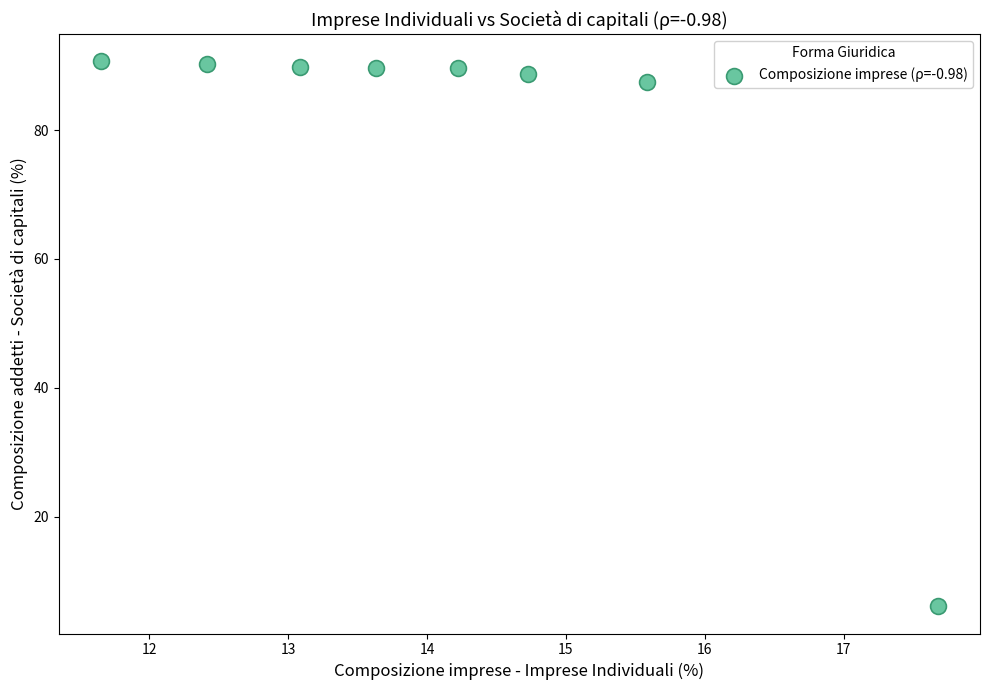

What Y value in the scatter plot is closest to 48?

87.5